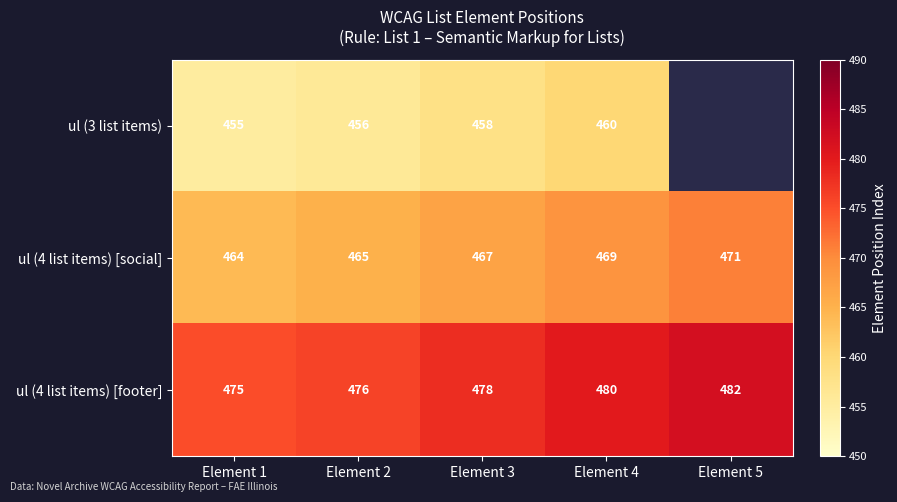

Rank the series at Element 4 from lowest to highest value.

ul (3 list items), ul (4 list items) [social], ul (4 list items) [footer]